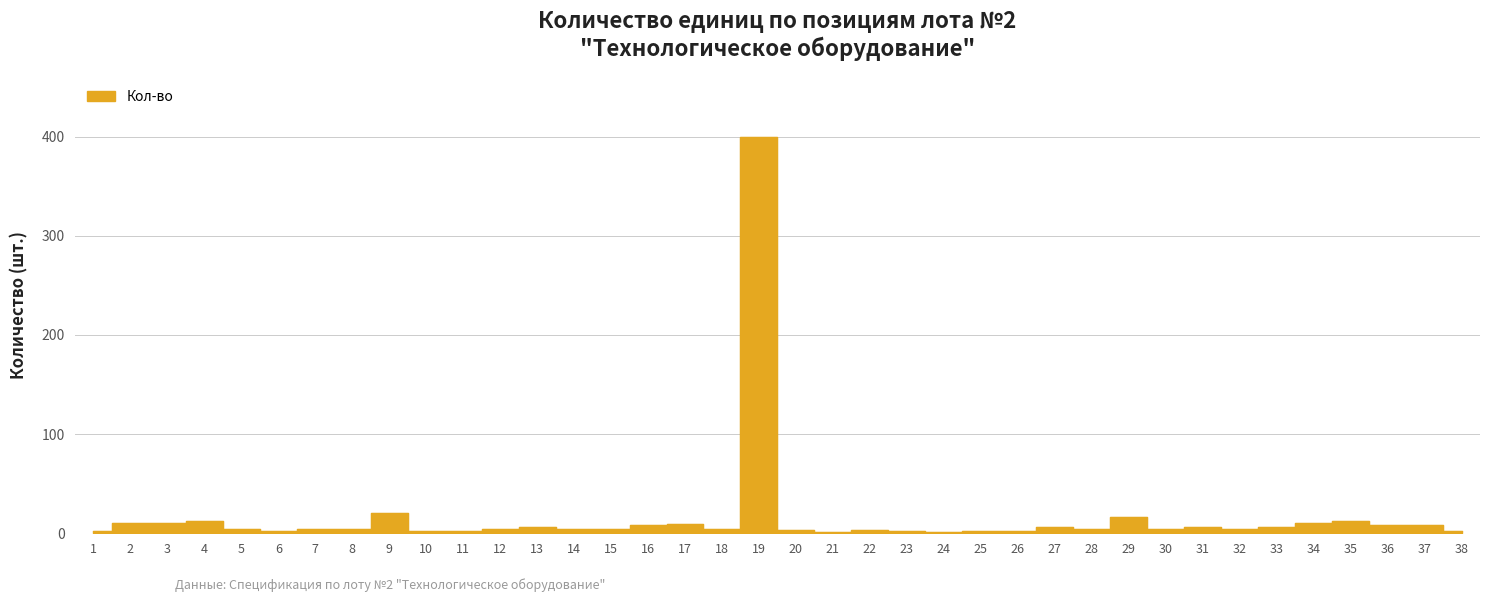

What is the change in value from 2 to 33?

-4